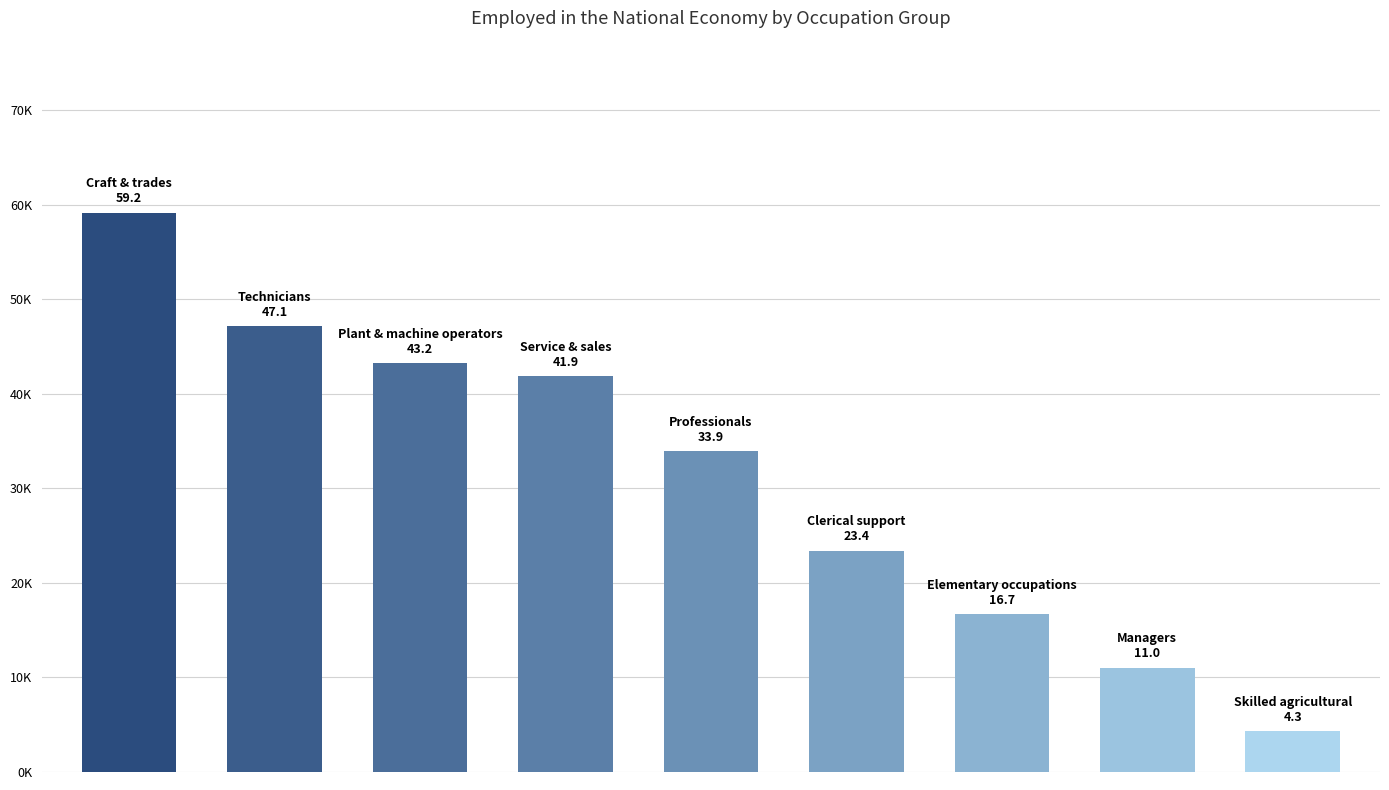

Are the bars horizontal?

No